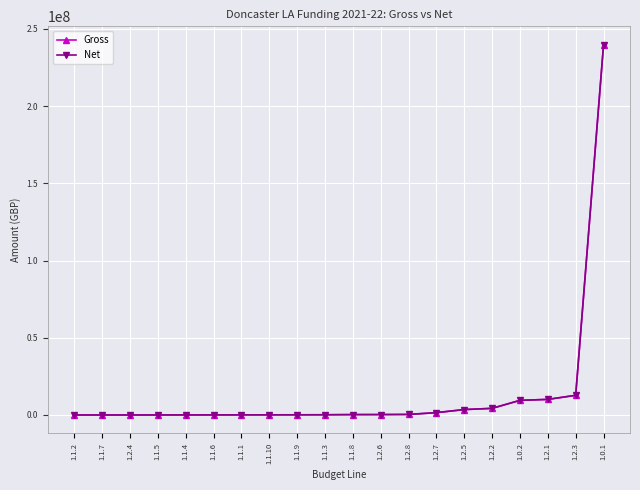

Does the chart have visible grid lines?

Yes